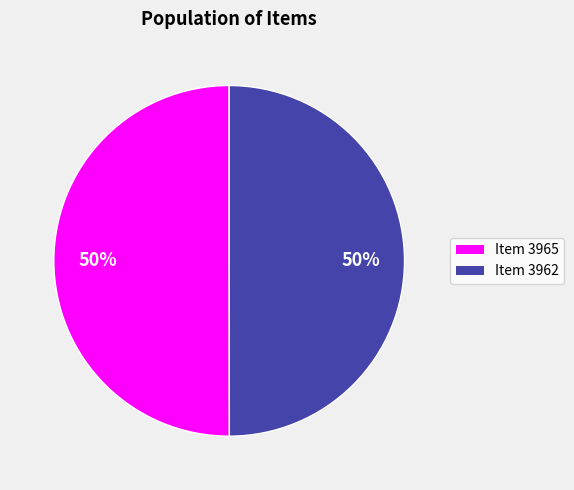

To the nearest percent, what is the average slice percentage?

50%